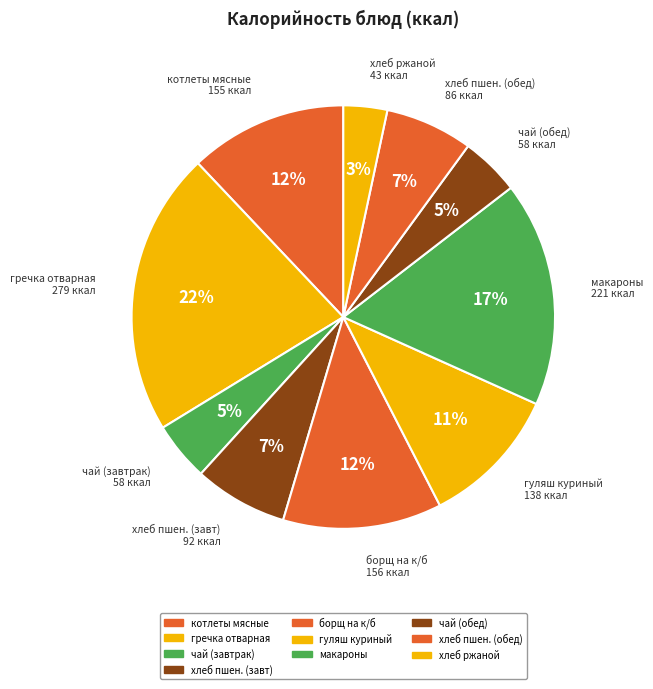

Which slice is the largest?

гречка отварная